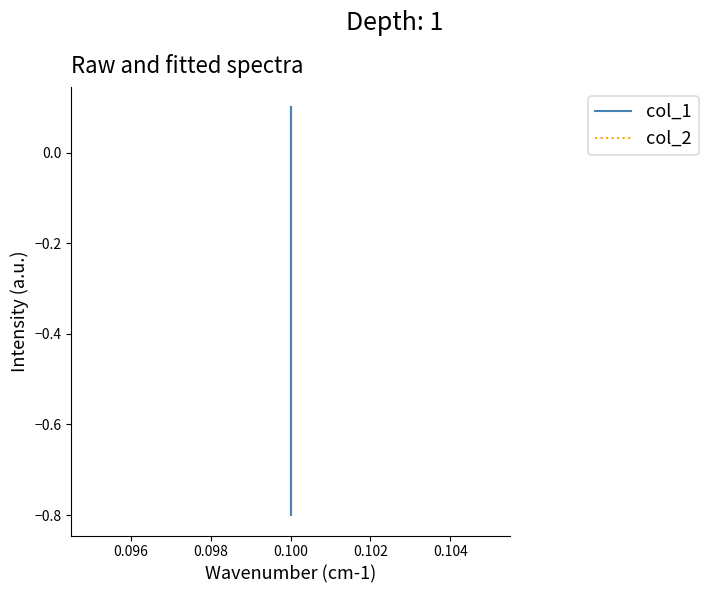

What is the difference between the maximum and minimum values in the col_1 series?

0.9